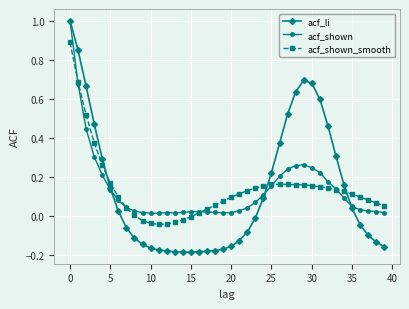

Which series has the largest range (max minus min)?

acf_li